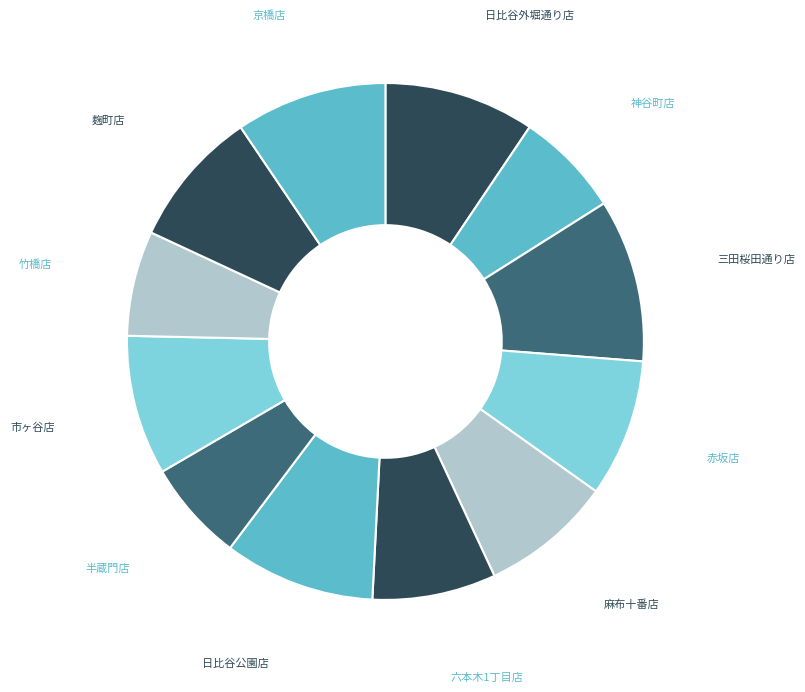

What is the largest slice in the pie chart?

三田桜田通り店